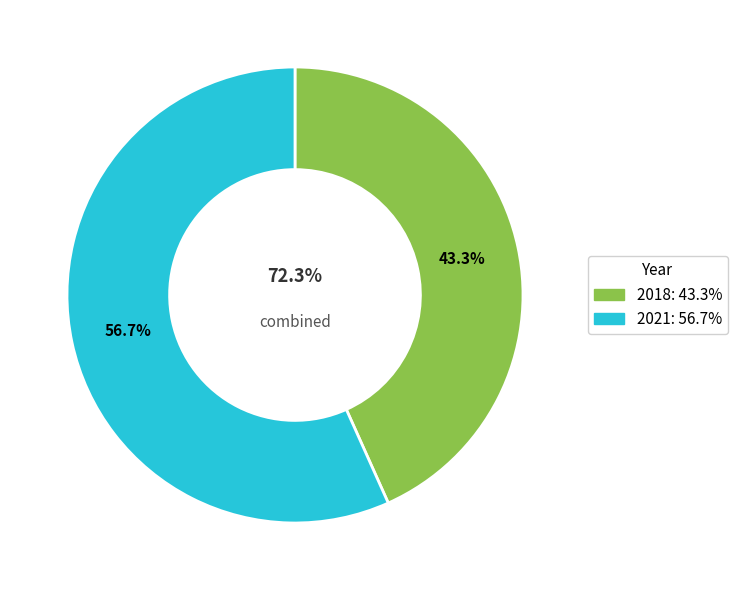

Which has a higher value, 2018 or 2021?

2021